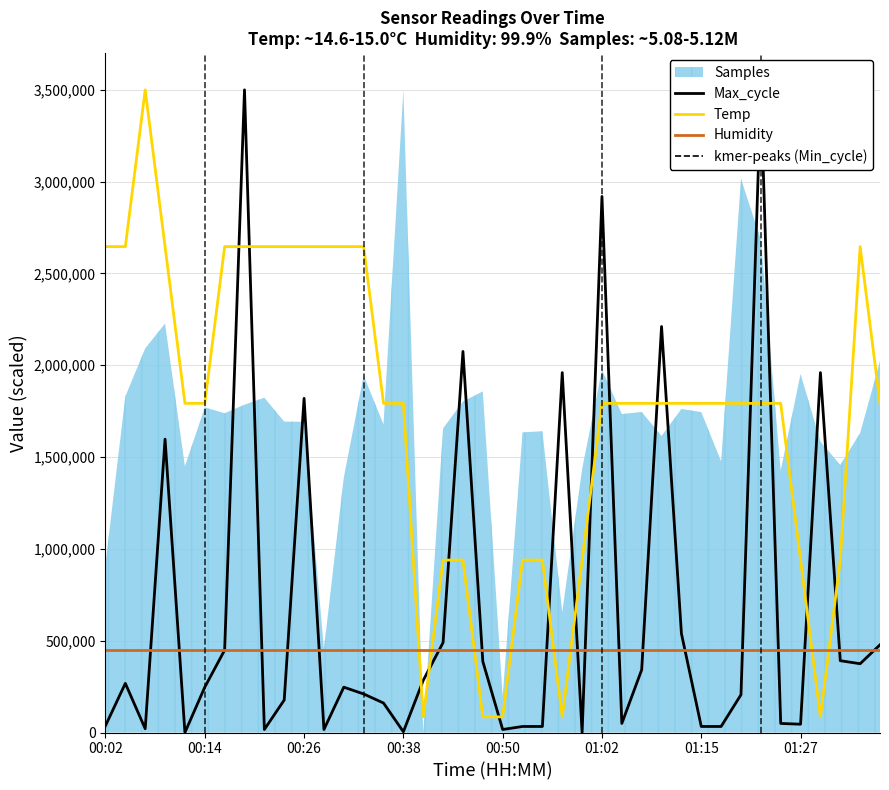

What is the value of the Max_cycle point at the 16th from the left?

4117.6